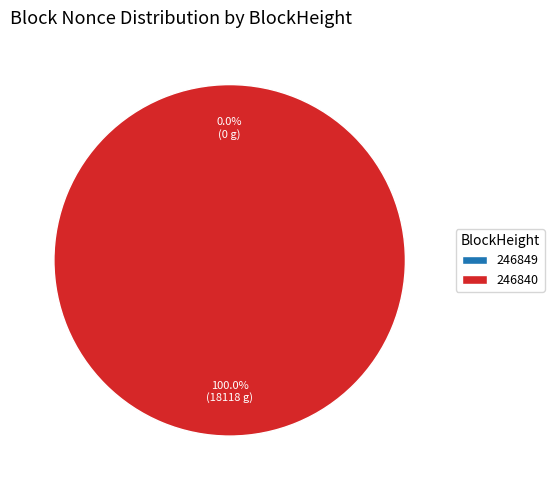

Which category accounts for the majority?

246840